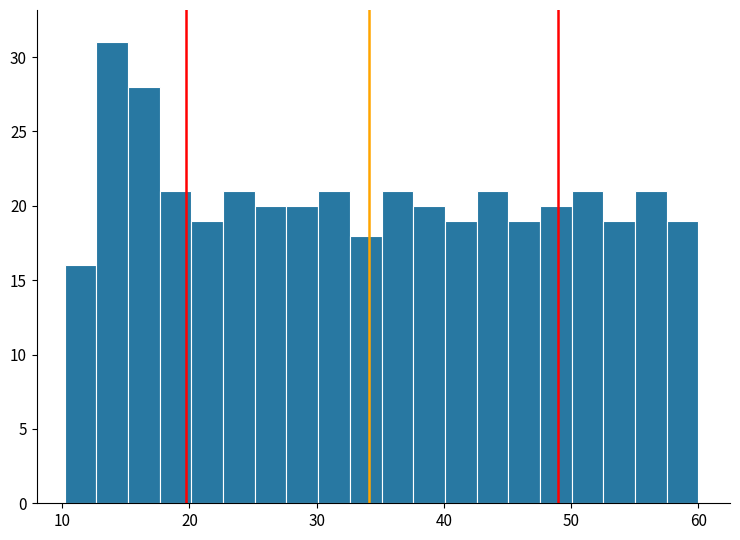

Read against the x-axis, roughly where is the centre of the tallest bar?

14